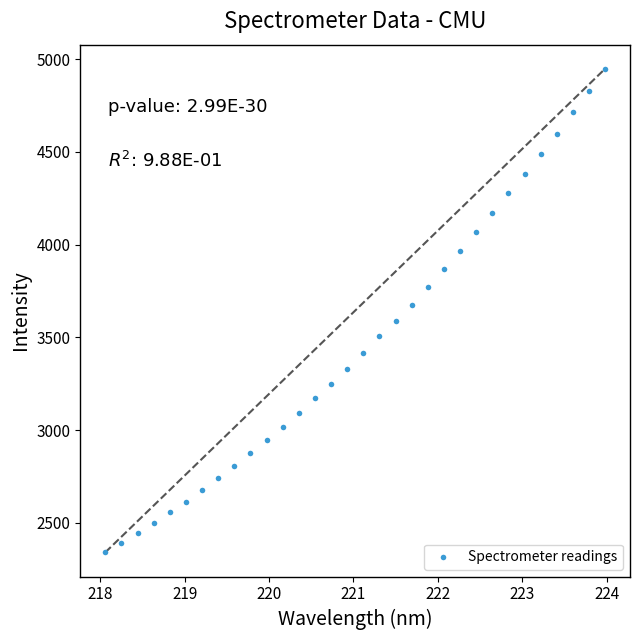

What is the range of Y values (max minus min)?

2607.8